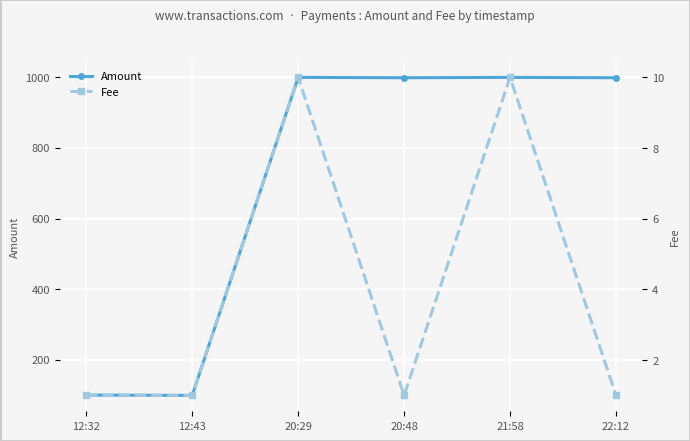

Is this an area chart (filled region under the line)?

No